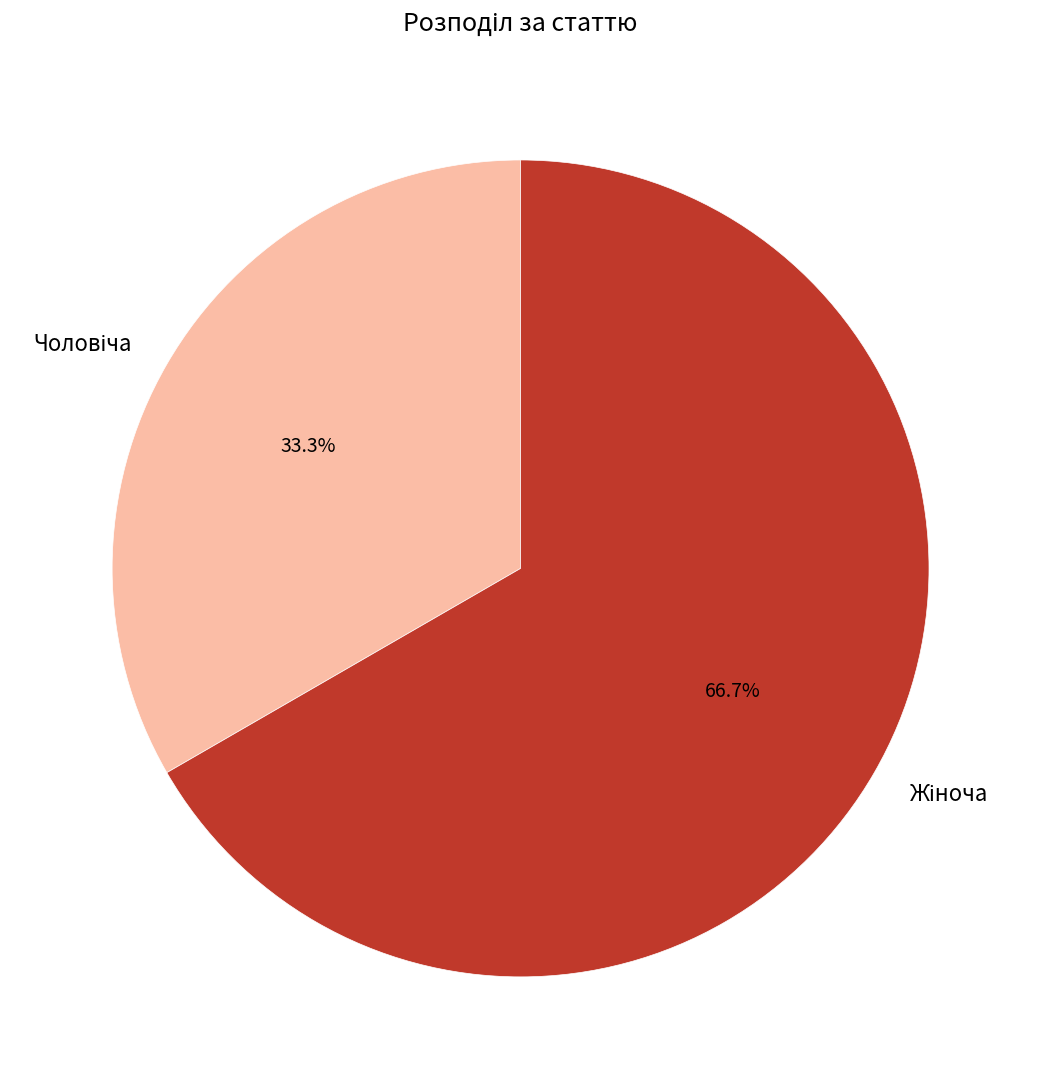

Is there any slice that represents more than half of the pie?

Yes